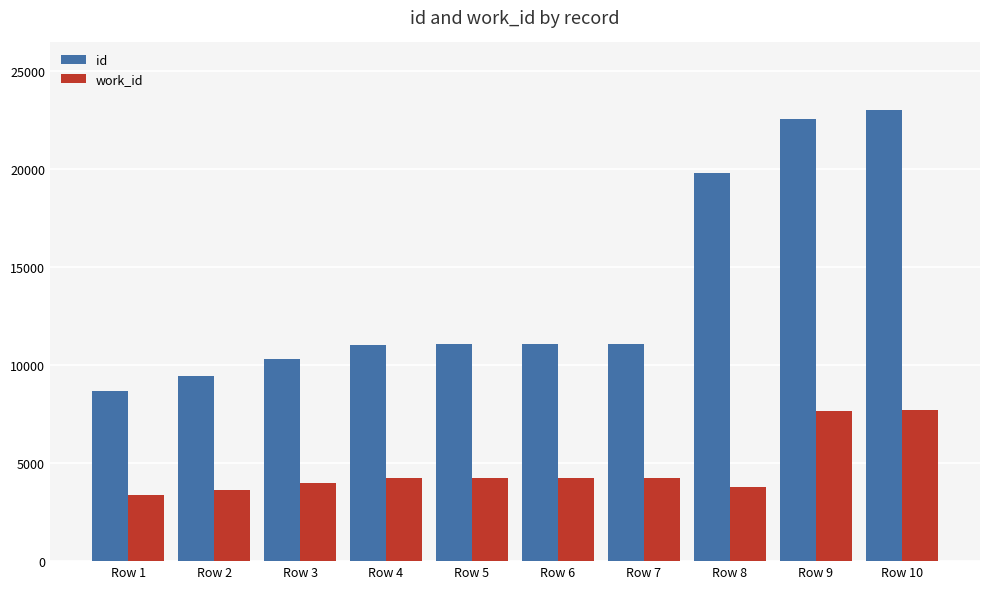

How many data points does each series have?

10